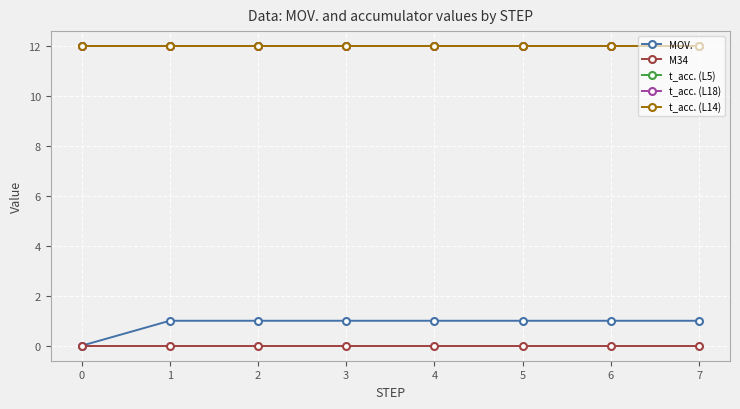

At 2, list the series in order from largest to smallest.

t_acc. (L5), t_acc. (L18), t_acc. (L14), MOV., M34